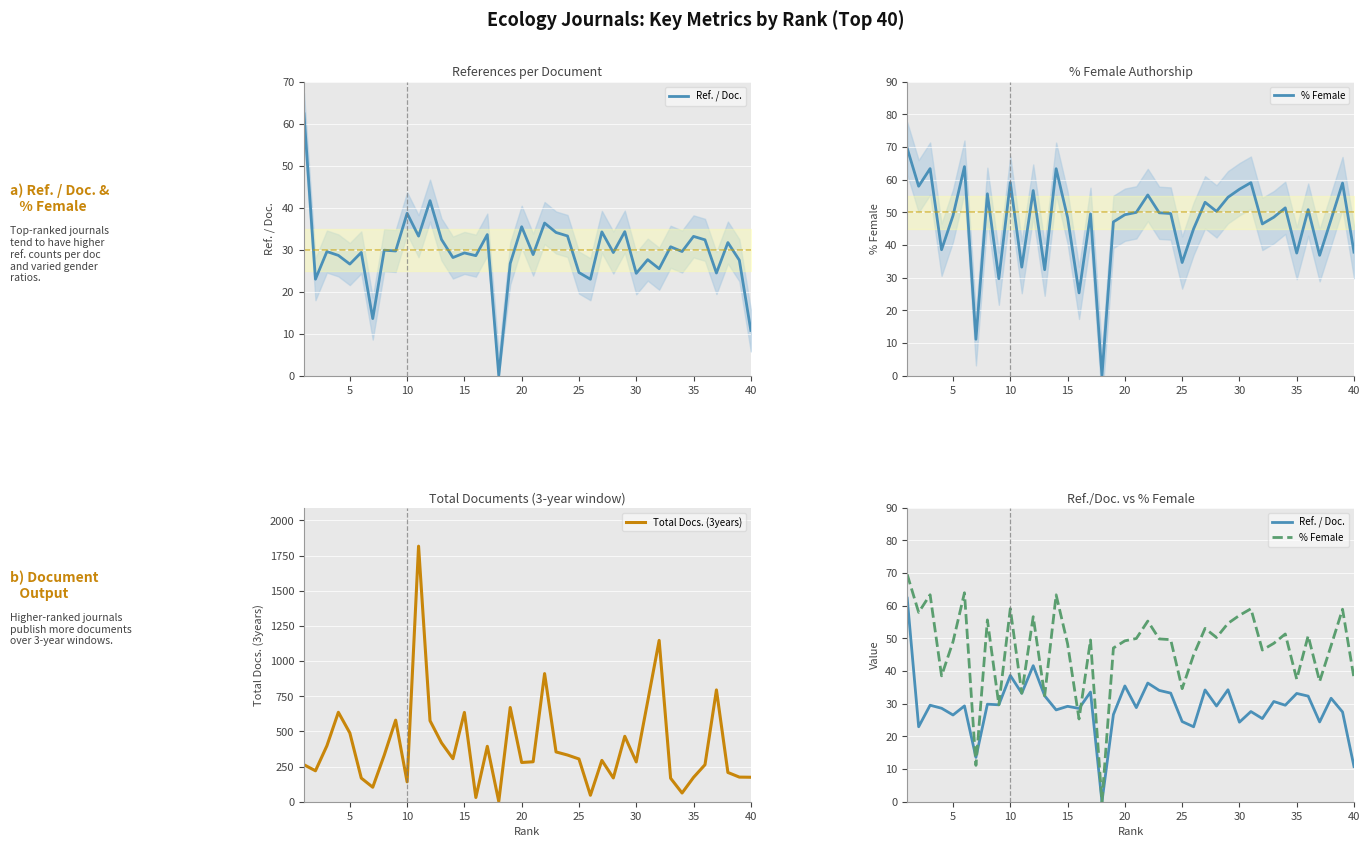

How many interior local valleys does the % Female series have?

13